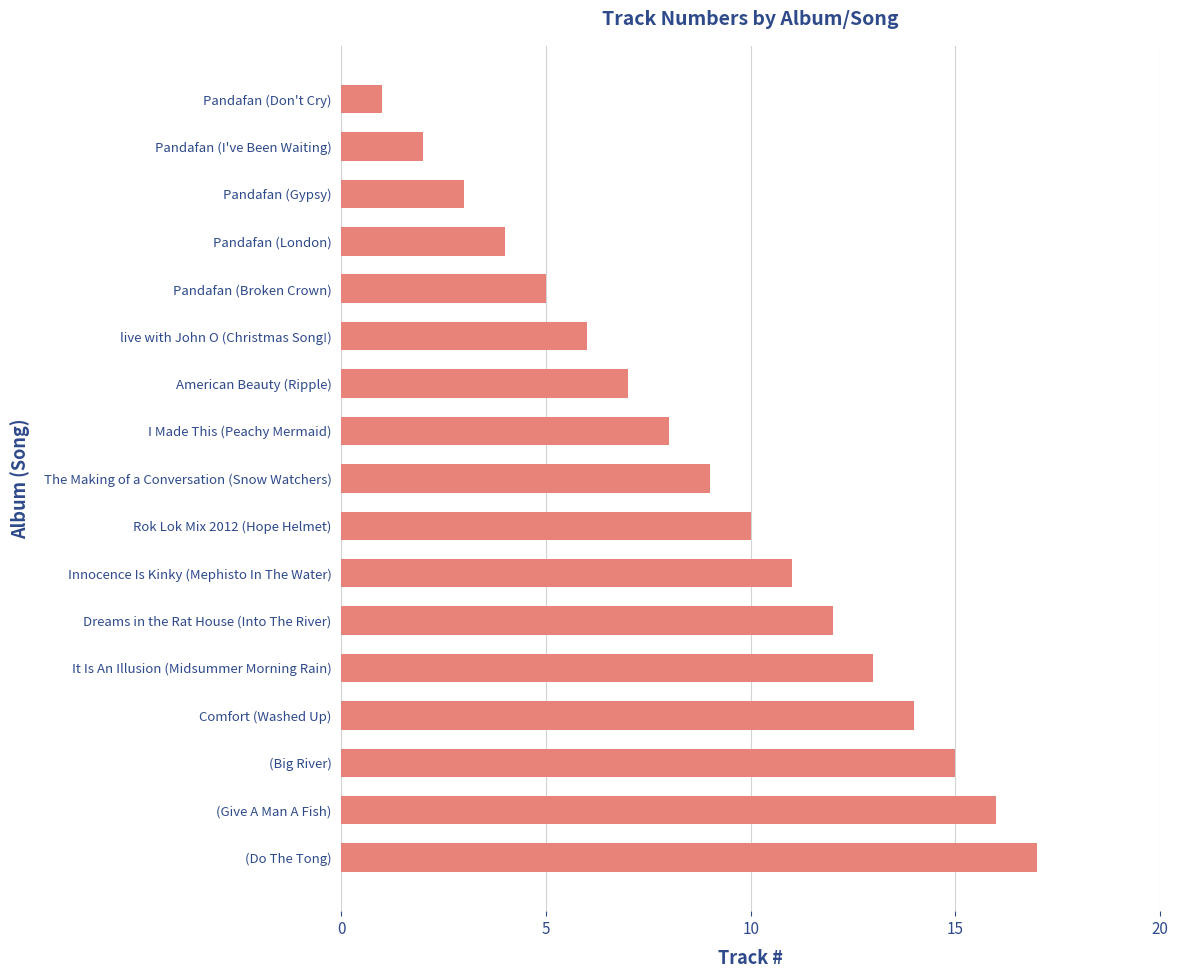

What is the change in value from Comfort (Washed Up) to Pandafan (London)?

-10